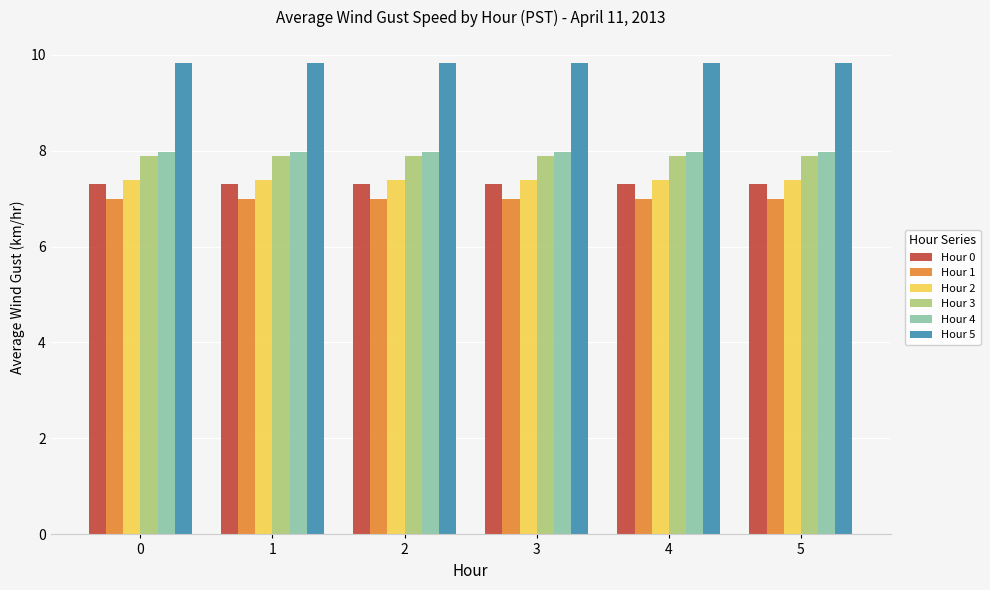

What is the sum of all Hour 1 values?

41.9